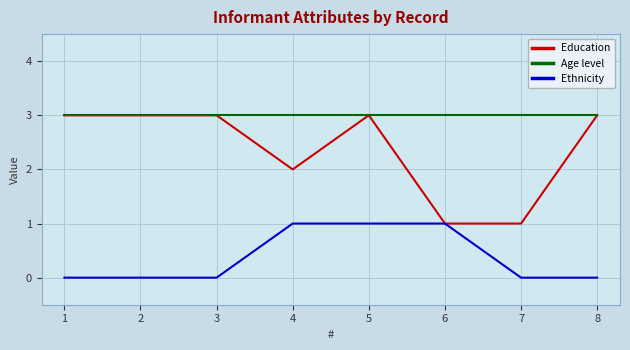

Which series has the largest total across all categories?

Age level